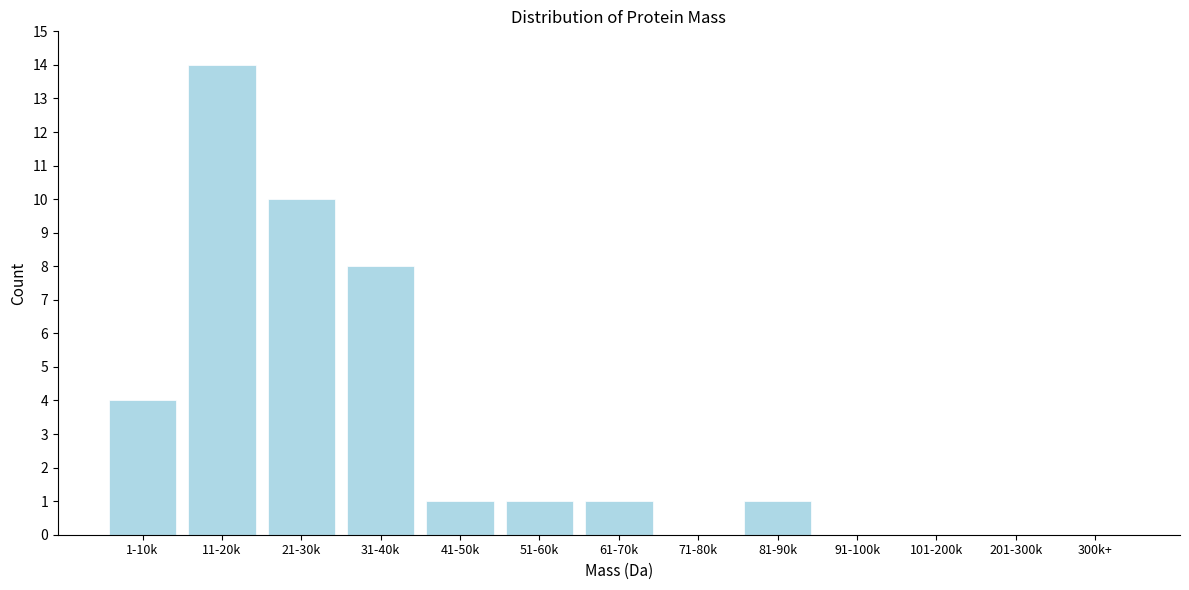

Reading left to right, list all the values displayed in this chart.

1-10k=4	11-20k=14	21-30k=10	31-40k=8	41-50k=1	51-60k=1	61-70k=1	71-80k=0	81-90k=1	91-100k=0	101-200k=0	201-300k=0	300k+=0